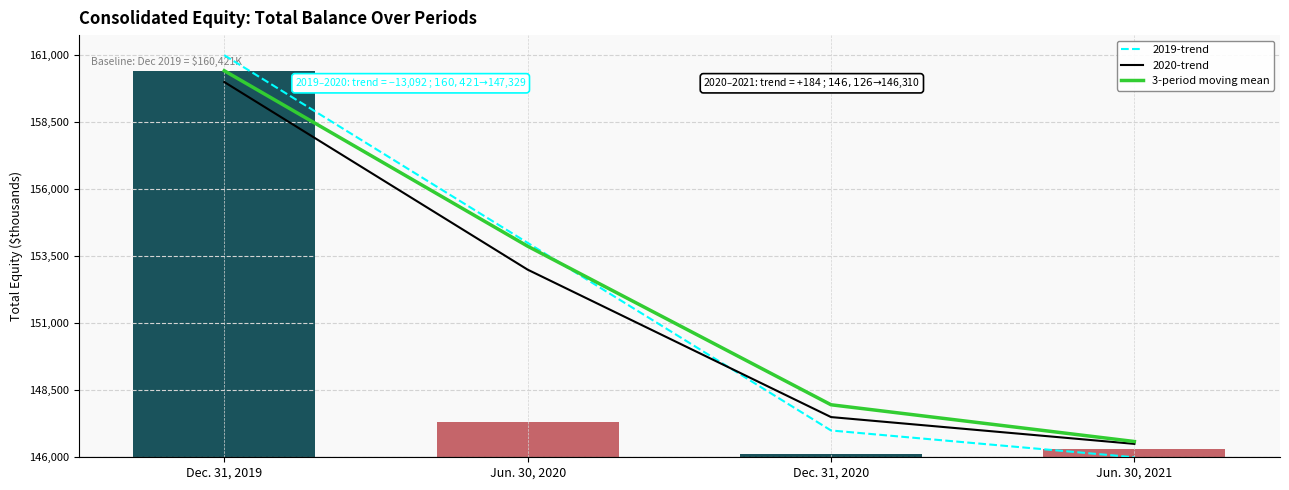

At which category is the sum across all series the highest?

Dec. 31, 2019